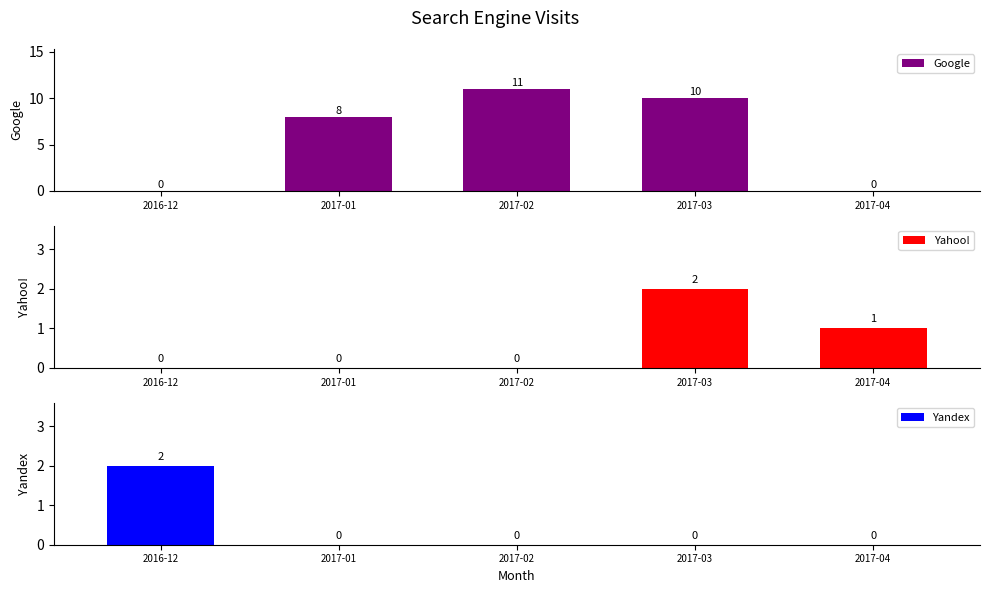

Reading left to right, transcribe all the data shown in this chart.

Google: 0	8	11	10	0
Yahoo!: 0	0	0	2	1
Yandex: 2	0	0	0	0